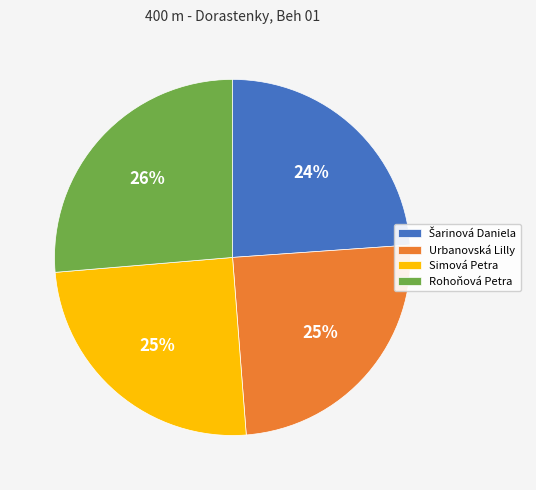

How many slices are in this pie chart?

4